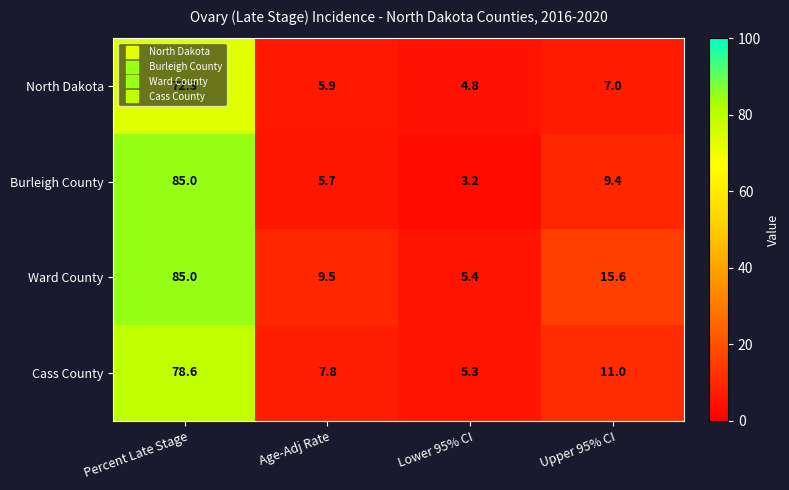

Which series has the largest total across all categories?

Ward County